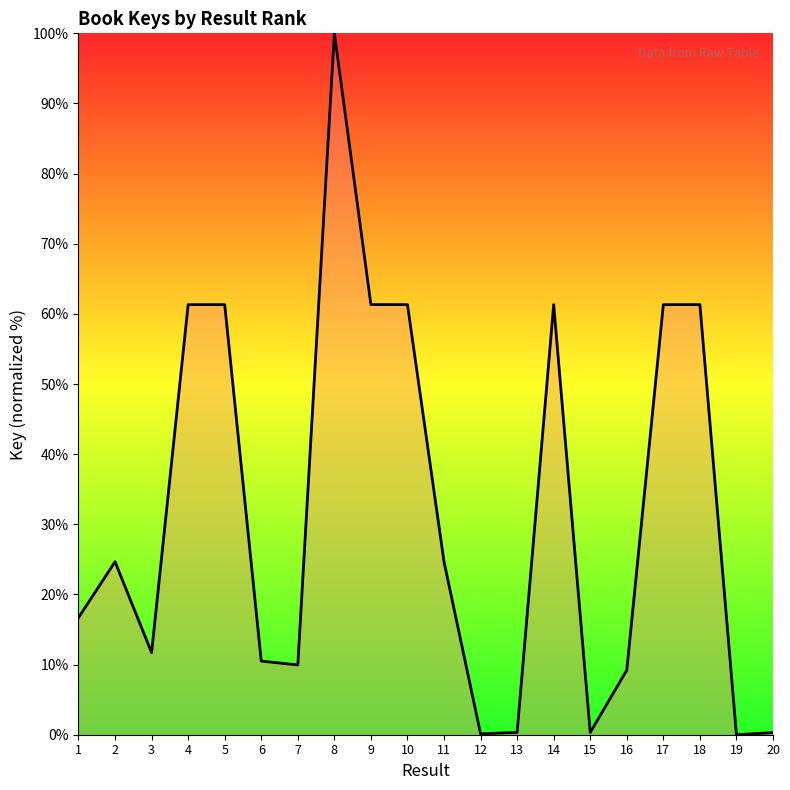

Is it true that the value at 14 is 61.3?

True